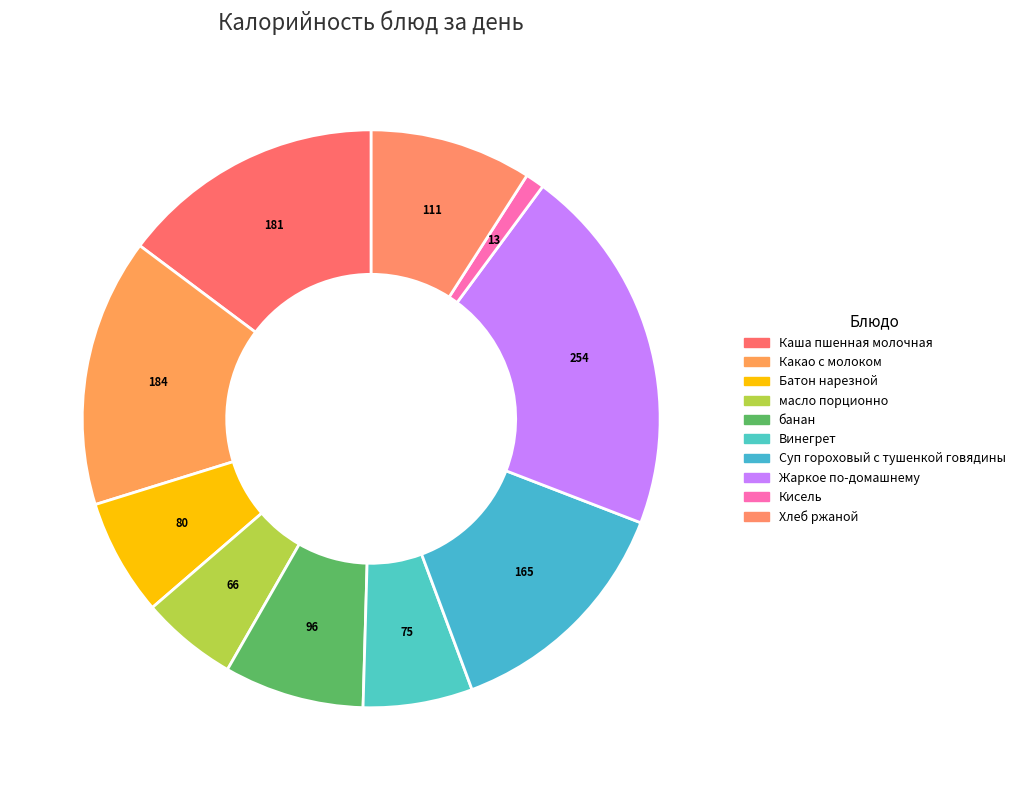

Rank the categories by value from highest to lowest.

Жаркое по-домашнему, Какао с молоком, Каша пшенная молочная, Суп гороховый с тушенкой говядины, Хлеб ржаной, банан, Батон нарезной, Винегрет, масло порционно, Кисель